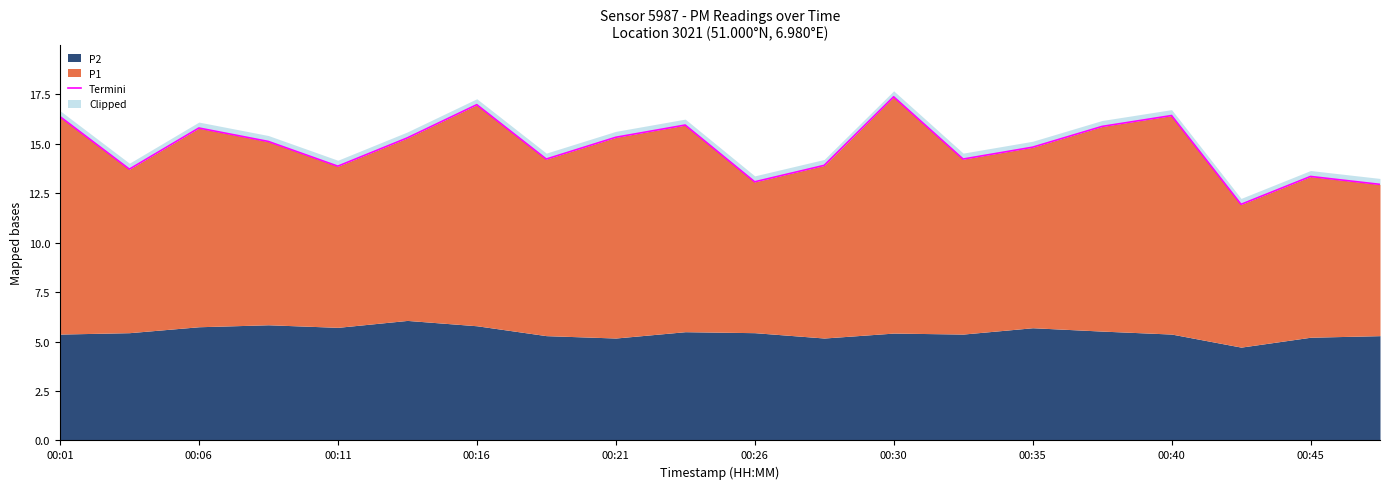

At which category does the chart reach its minimum across all series?

17